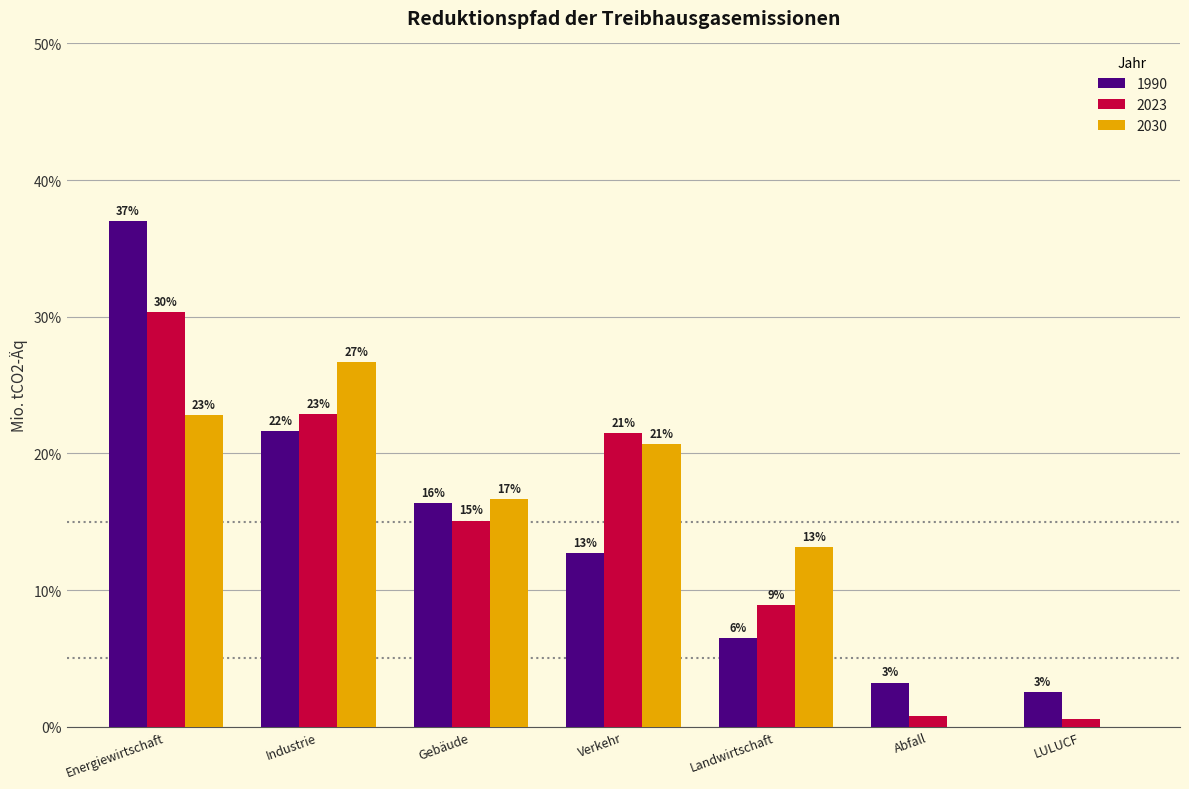

Are the bars horizontal?

No